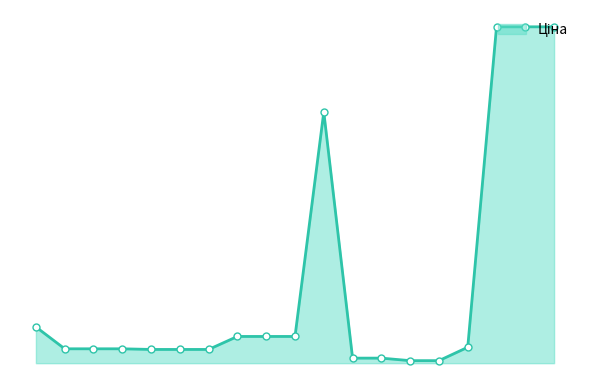

What is the value of the 15th point from the left?

57.0